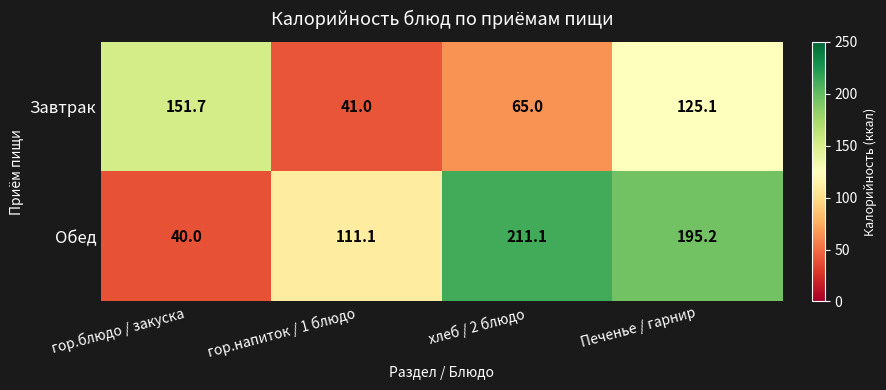

How many categories are shown in the chart?

4